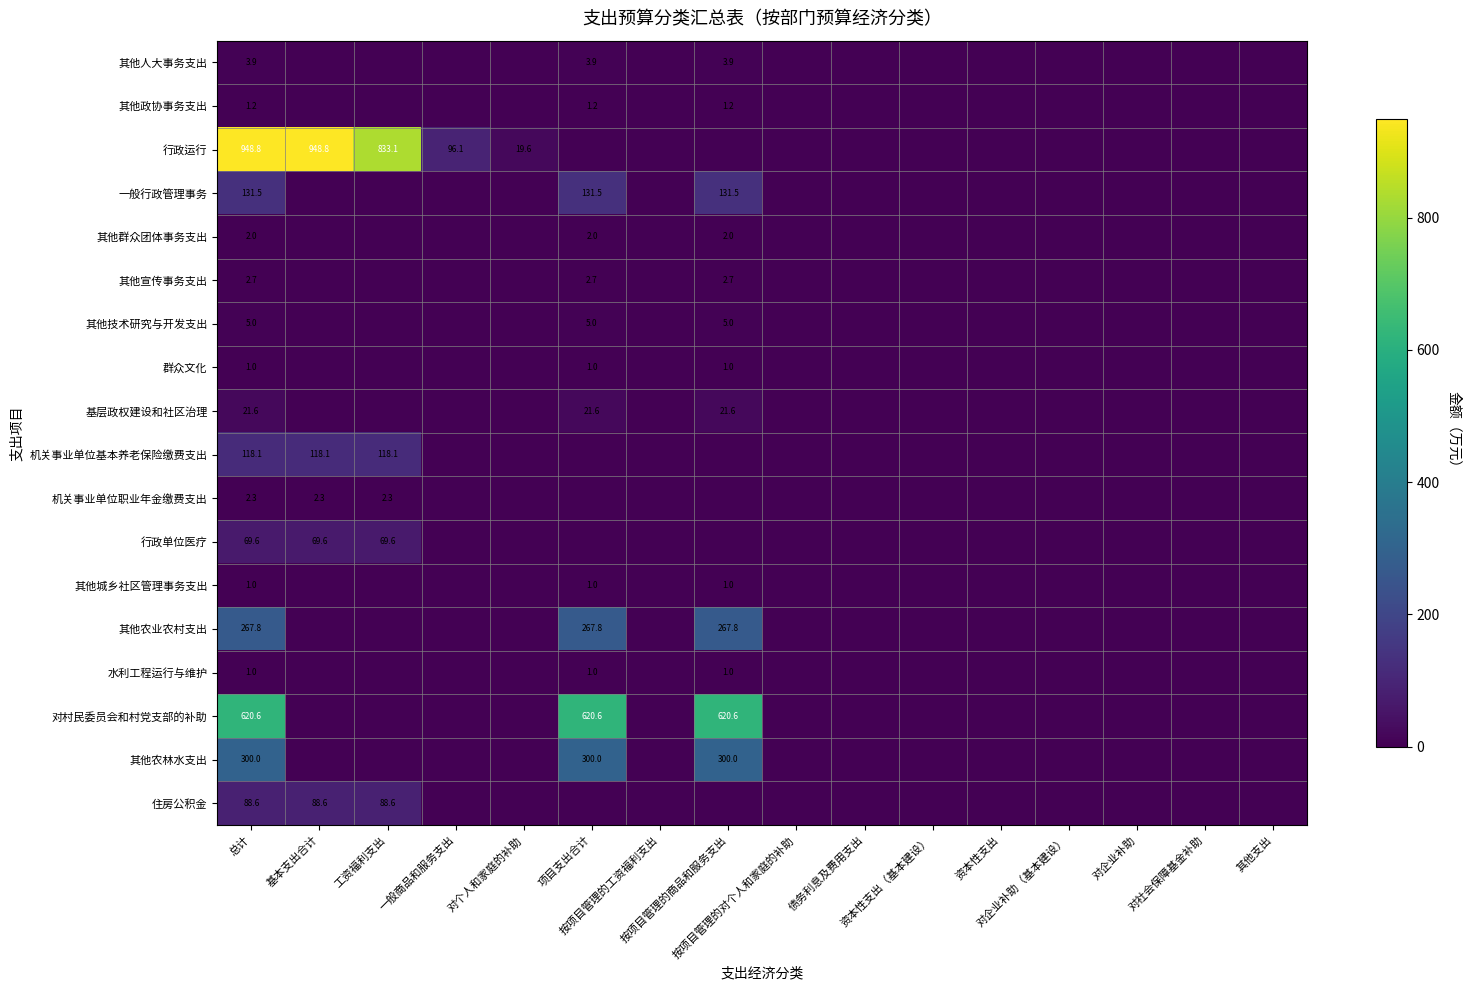

Is the value of 群众文化 at 对企业补助 greater than the value of 住房公积金 at 对社会保障基金补助?

No